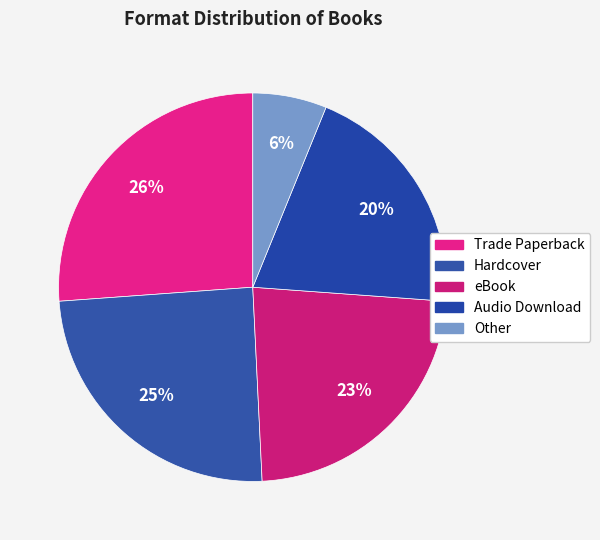

What percentage is the Trade Paperback slice, to the nearest percent?

26%